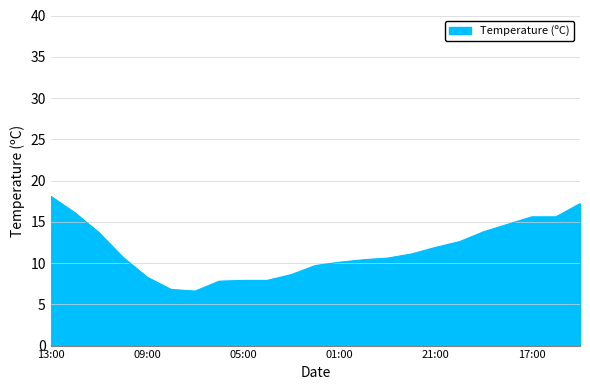

What is the greatest value displayed?

18.1